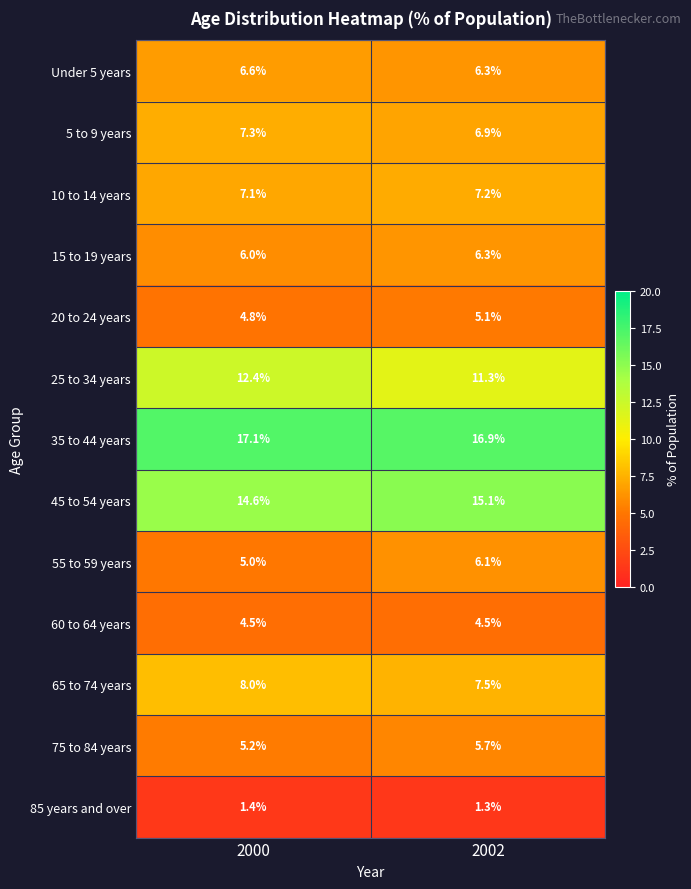

What value does the 20 to 24 years series have at 2002?

5.1